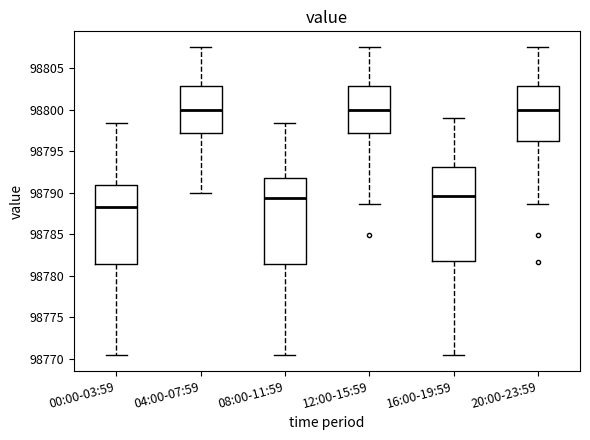

Comparing the boxes themselves (not the whiskers), which one is the tallest?

16:00-19:59